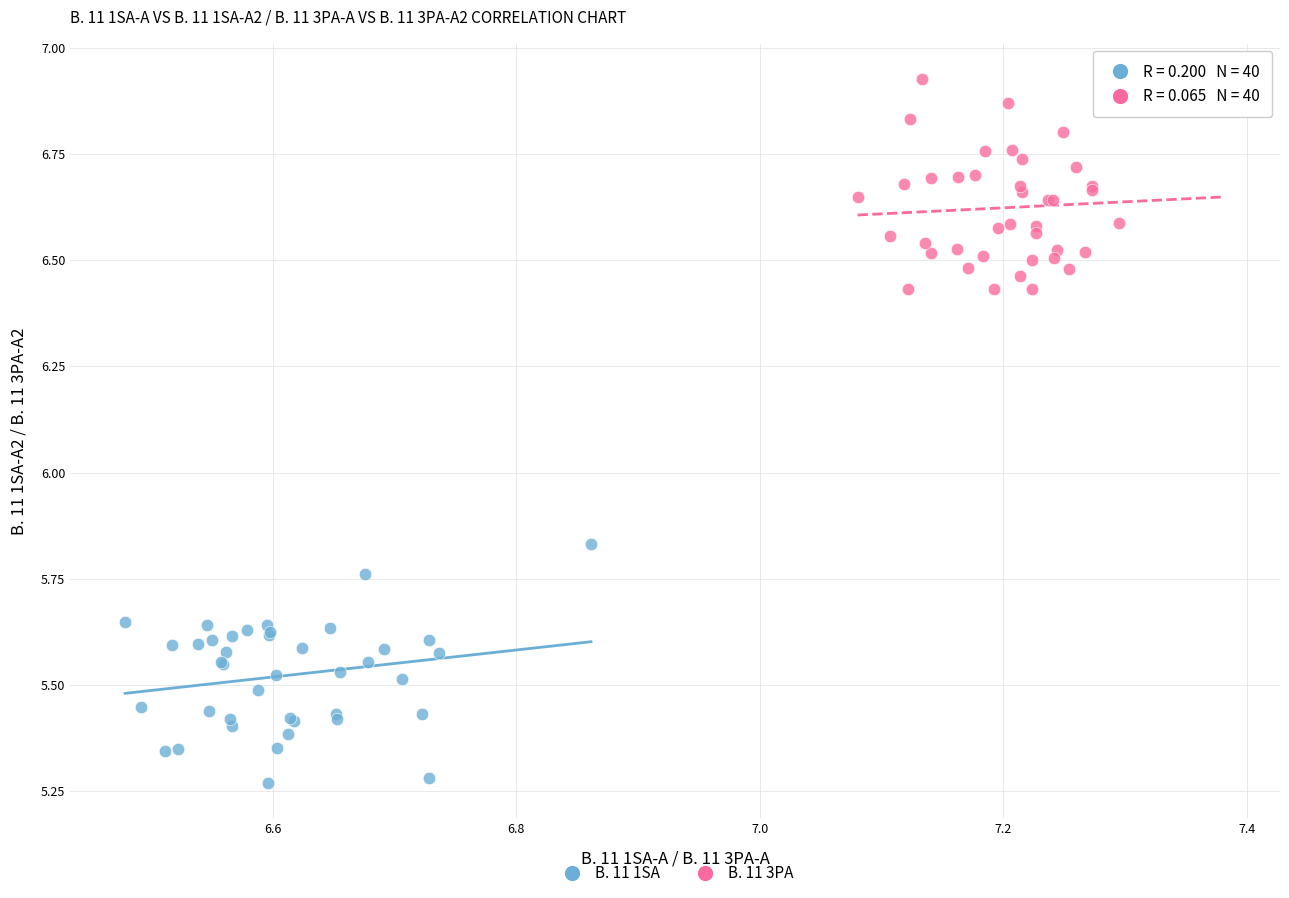

Which series contains the highest Y value?

B. 11 3PA